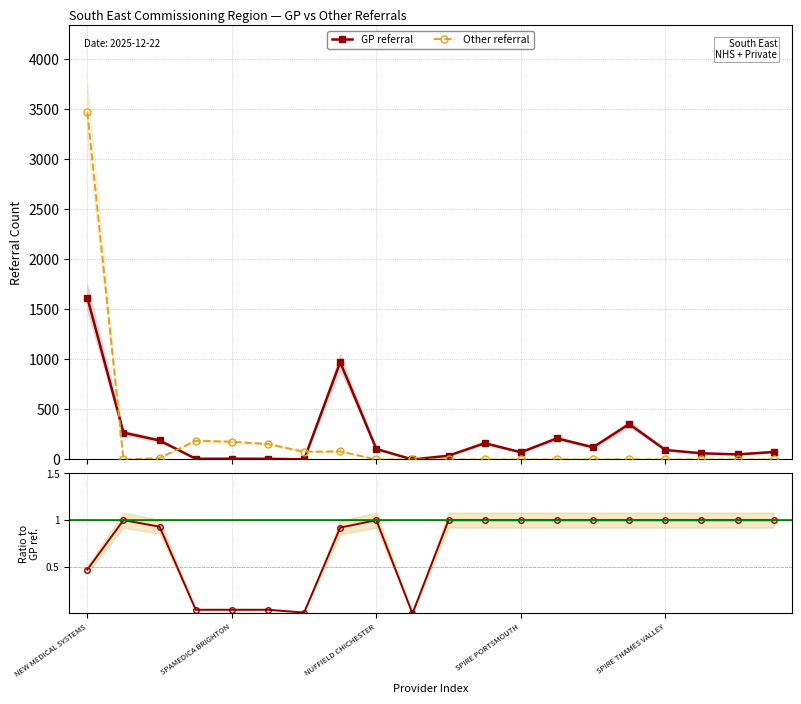

Which series ends up on top after the final intersection of GP referral and Other referral?

GP referral